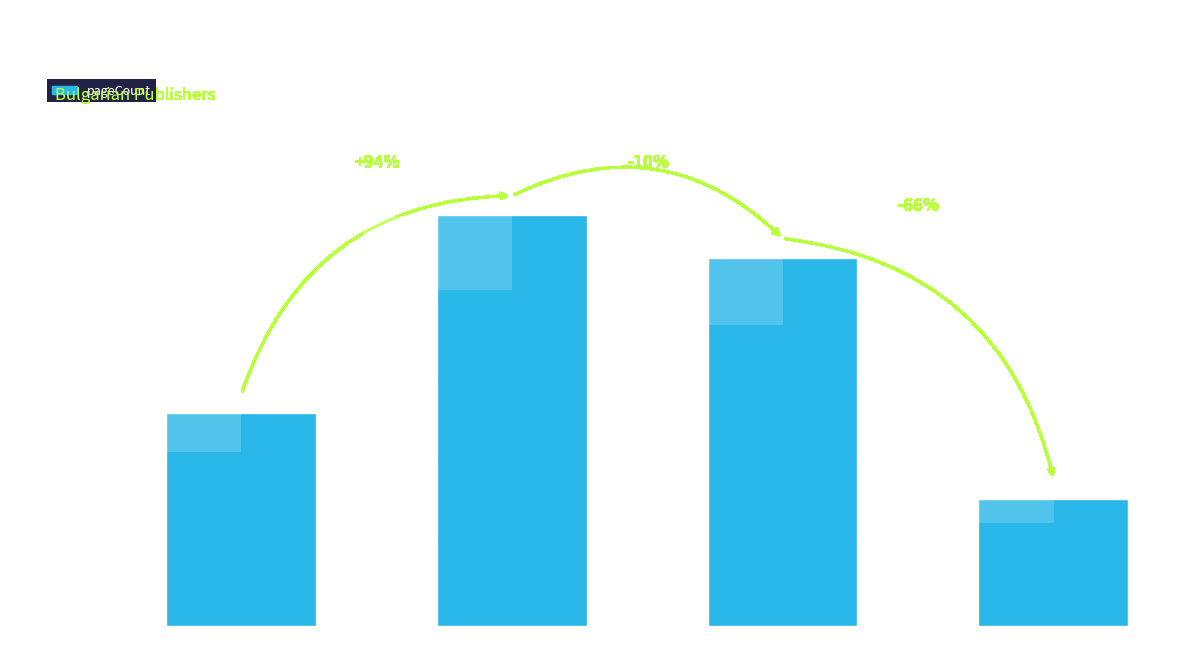

Reading left to right, what are all the values shown in this chart?

256	496	444	152